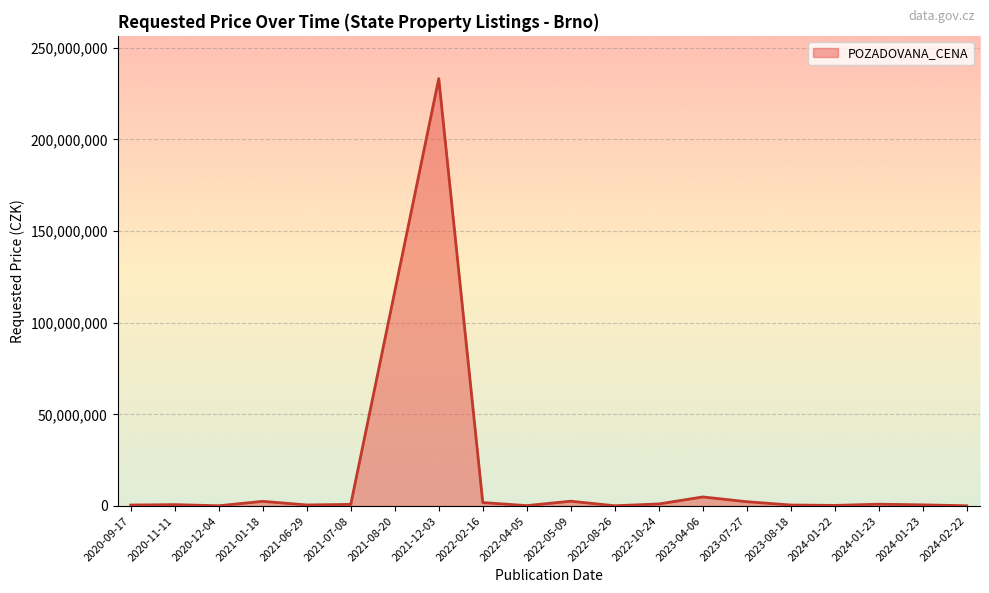

What is the ratio of the value at 2021-12-03 to the value at 2022-05-09?

89.1